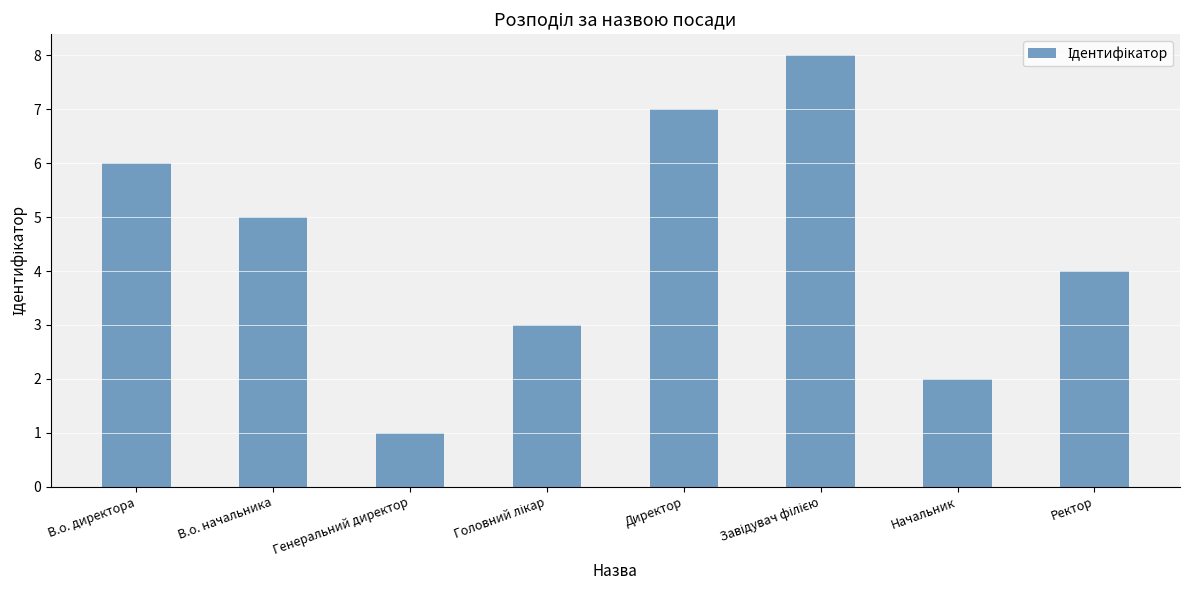

Which category has the lowest value across all series?

Генеральний директор